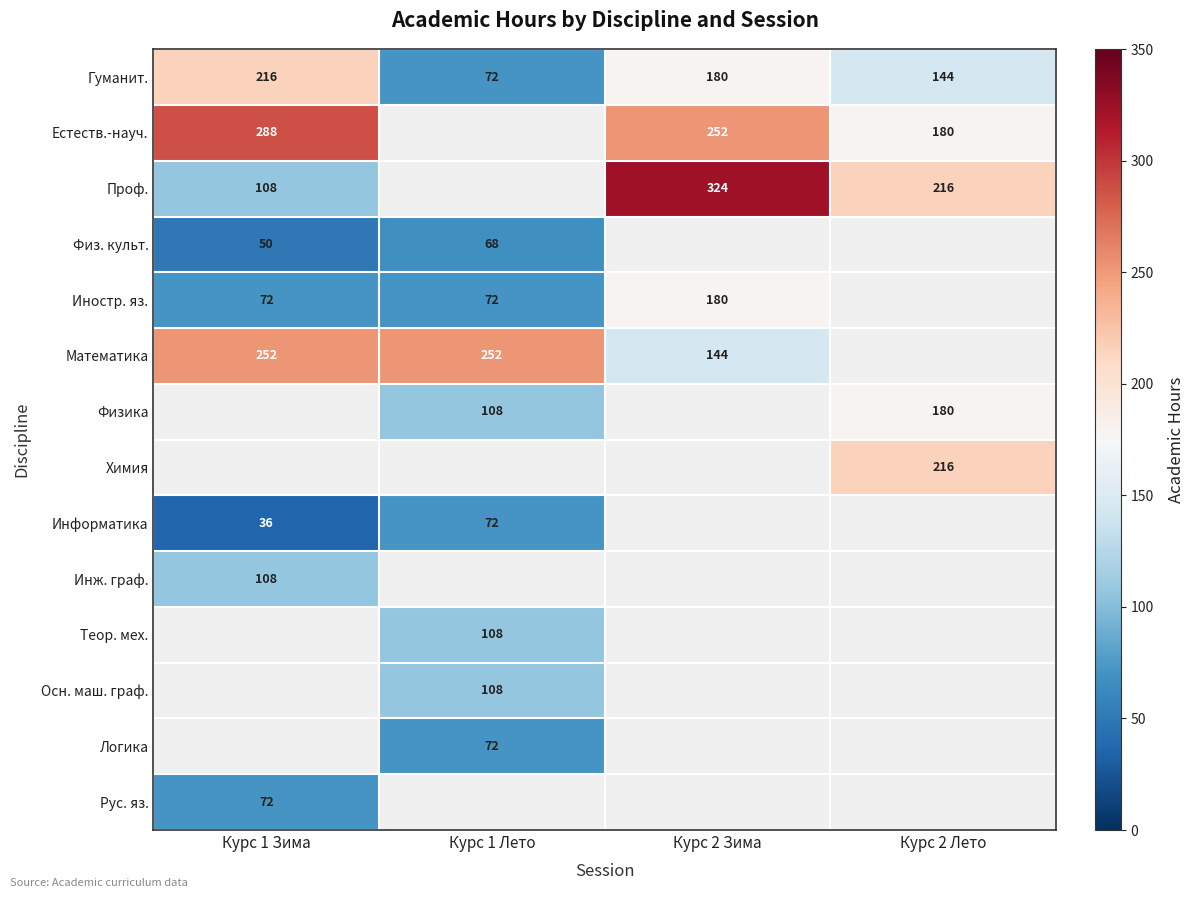

Is the value of Информатика at Курс 1 Зима greater than the value of Математика at Курс 1 Лето?

No